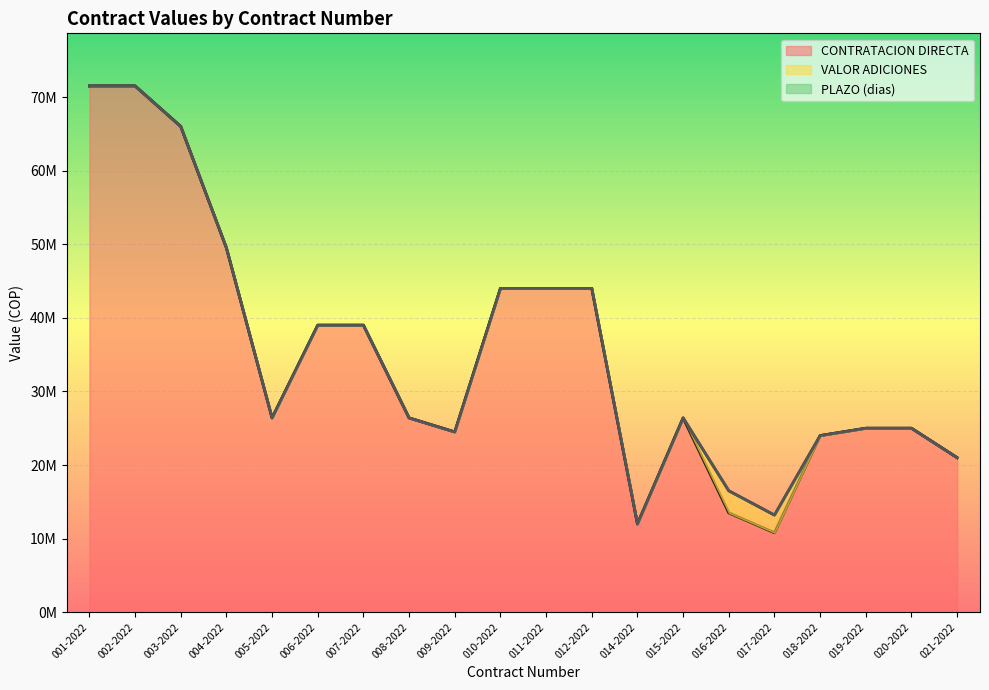

Which has a higher value, 004-2022 or 011-2022?

004-2022